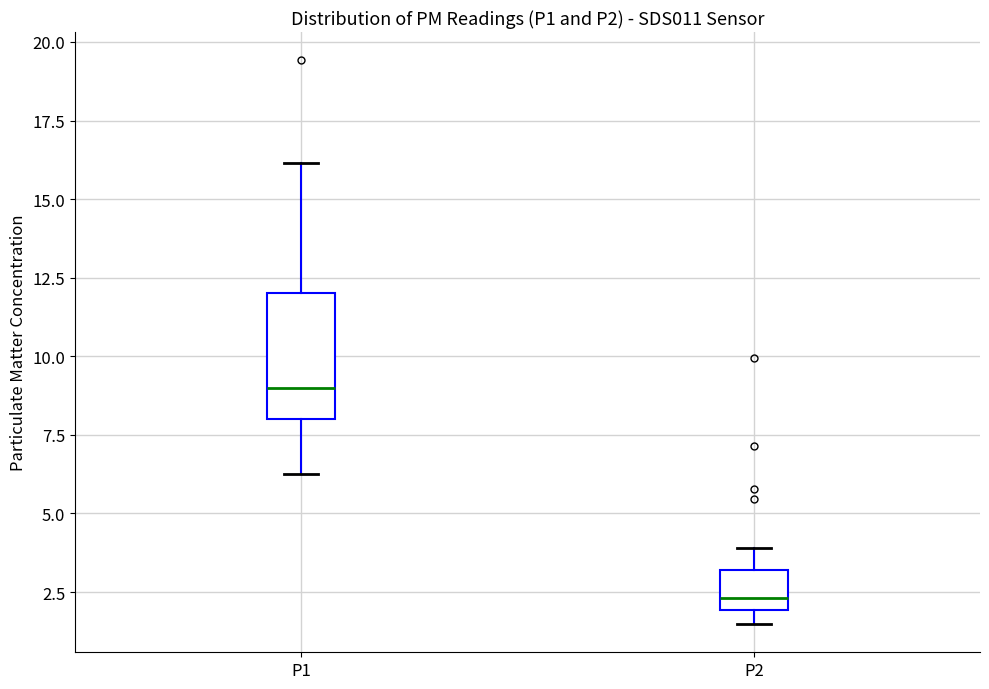

Which box's median line is the lowest?

P2